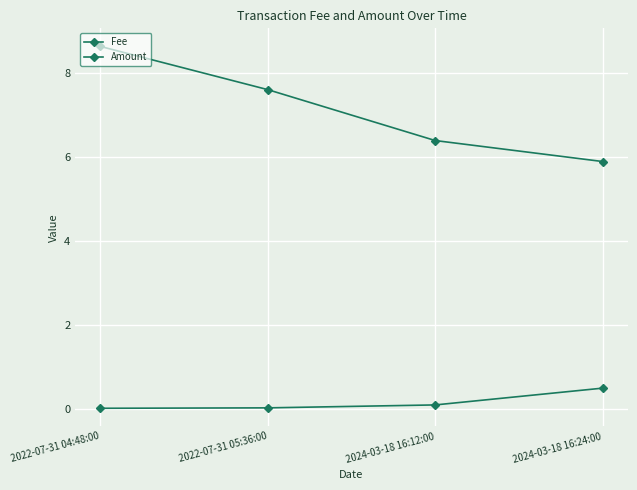

What is the label of the 1st point from the left?

2022-07-31 04:48:00